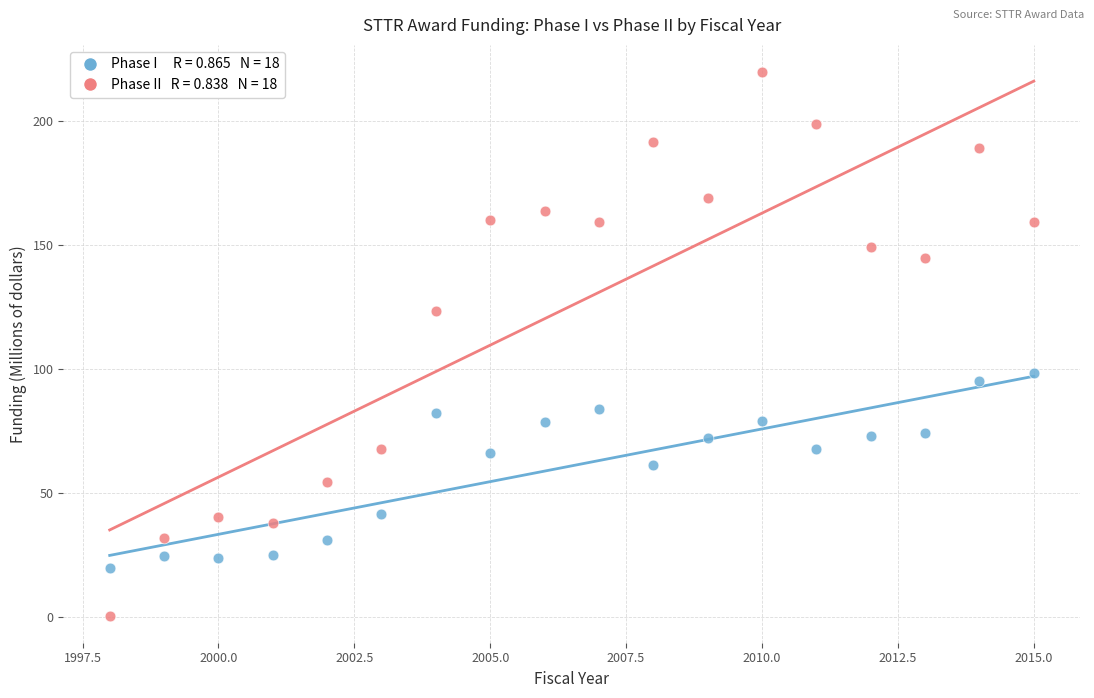

Across all data points, what is the range of X values (max minus min)?

17.0